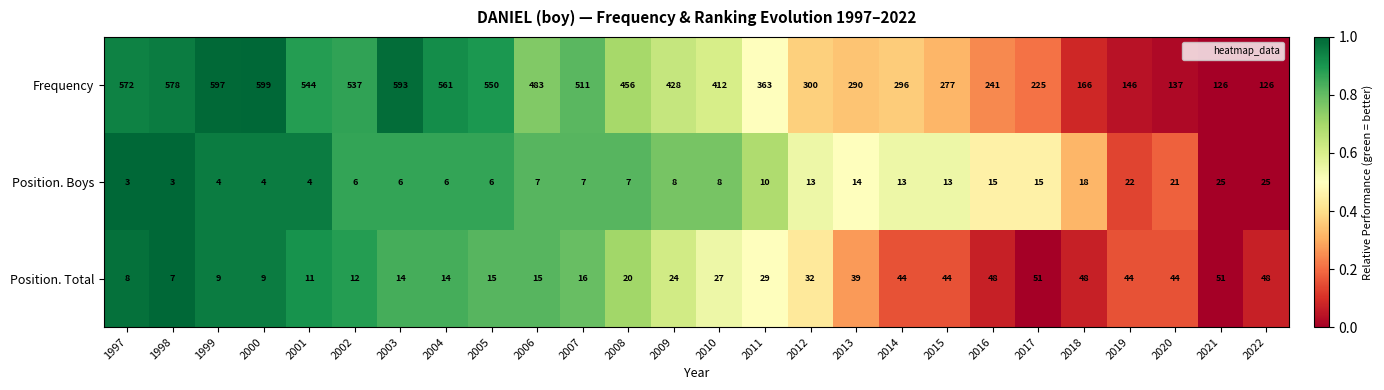

At which label is Position. Boys closest to 14?

2013